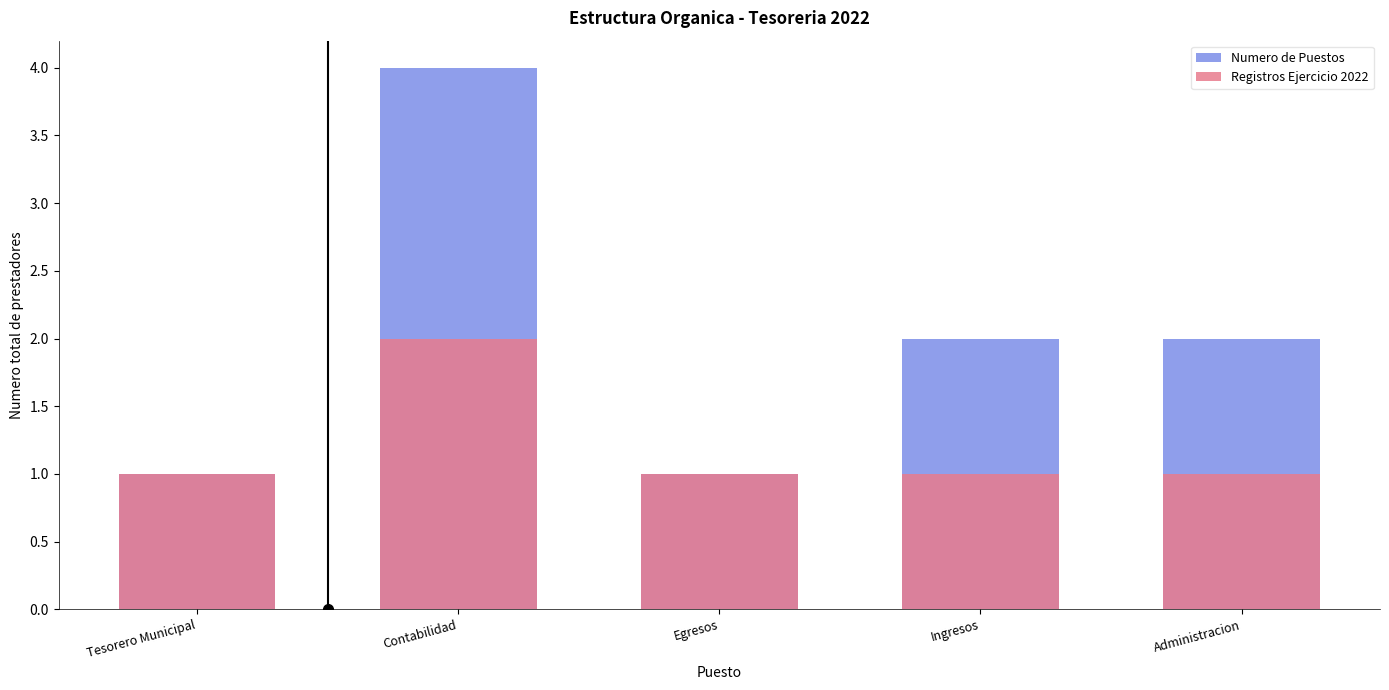

List the labels in order of Numero de Puestos value, largest first.

Contabilidad, Ingresos, Administracion, Tesorero Municipal, Egresos